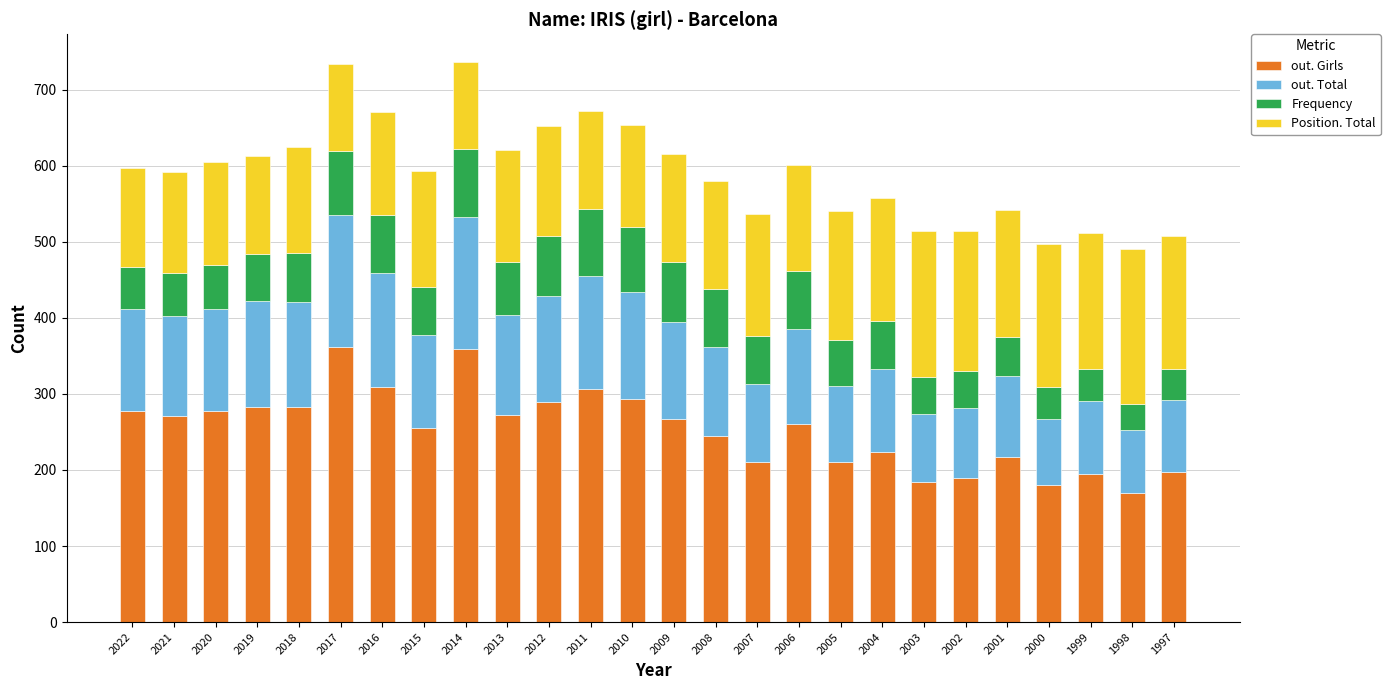

Is it true that out. Girls equals 224 at 2004?

True